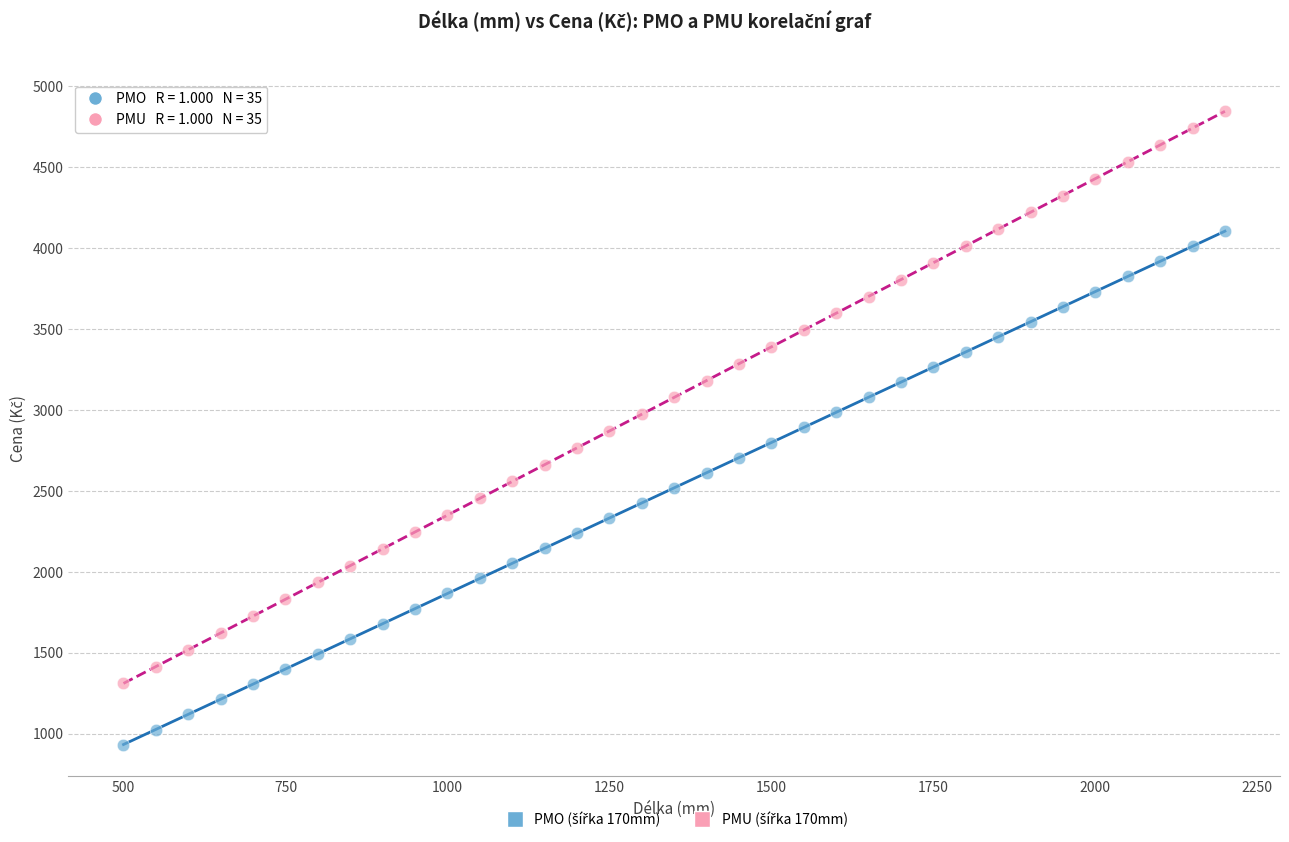

Across all data points, what is the range of Y values (max minus min)?

3912